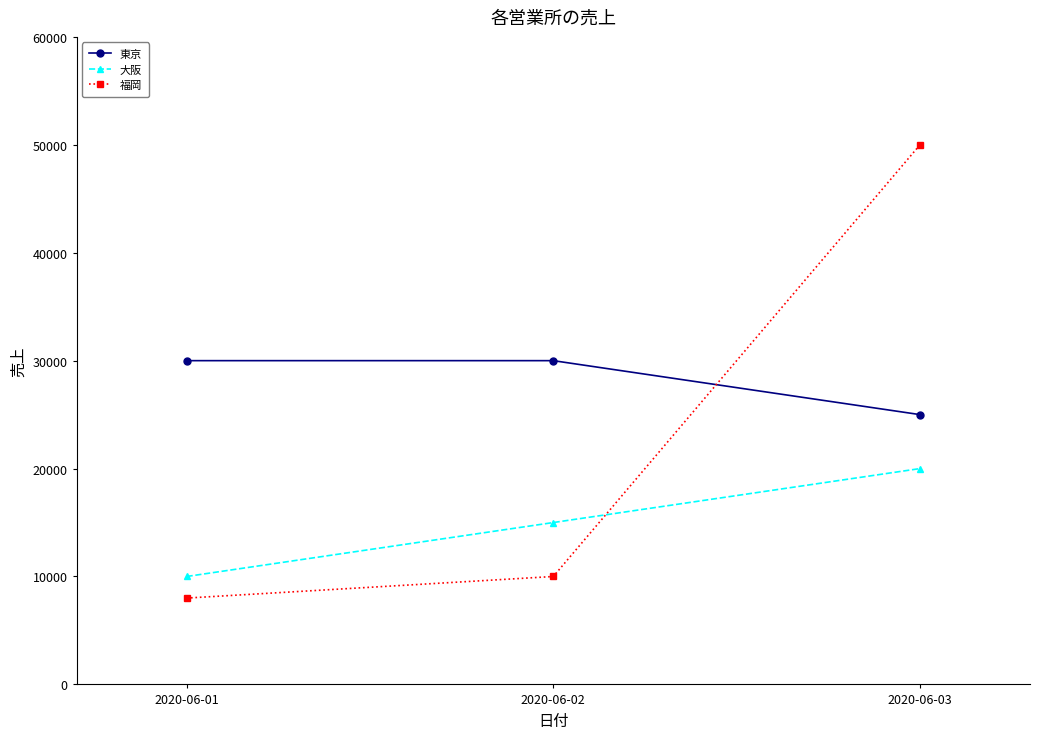

Read the 大阪 value at 2020-06-03.

20000